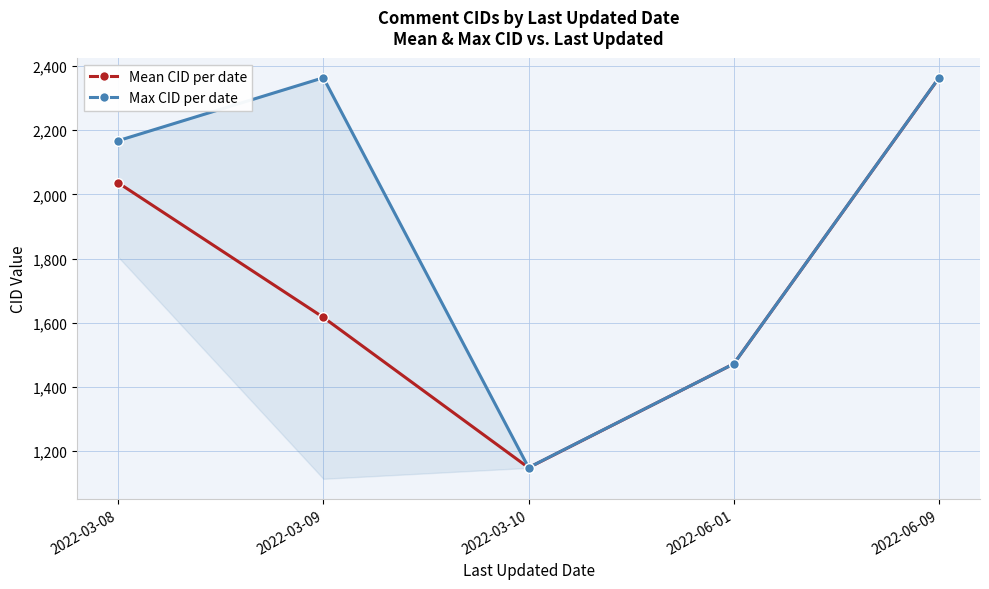

True or false: Mean CID per date and Max CID per date cross at least once.

False